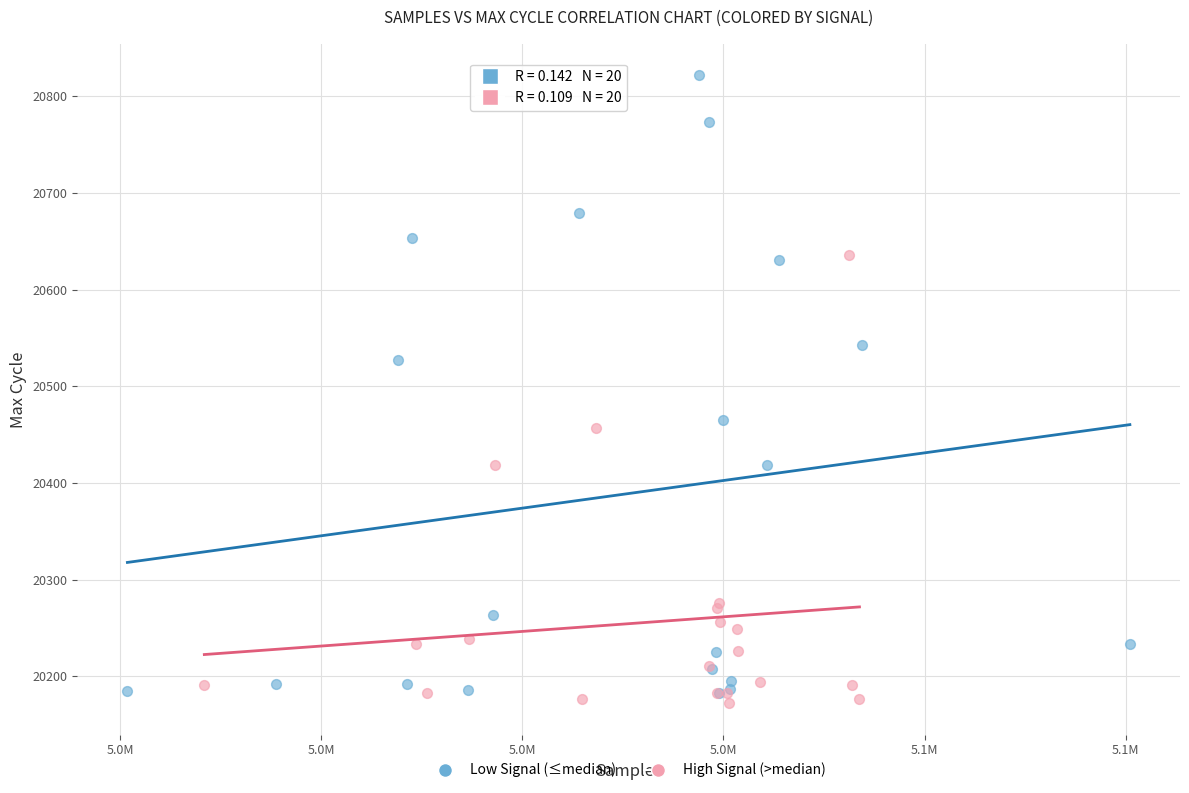

Which series reaches the maximum Y coordinate?

Low Signal (≤median)